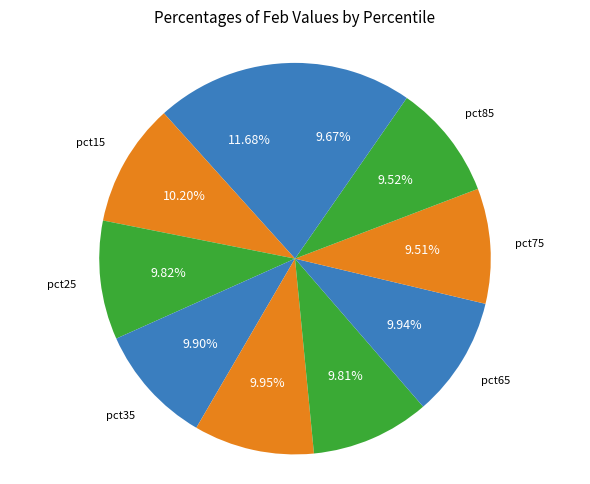

True or false: pct05 accounts for 12% of the total.

True